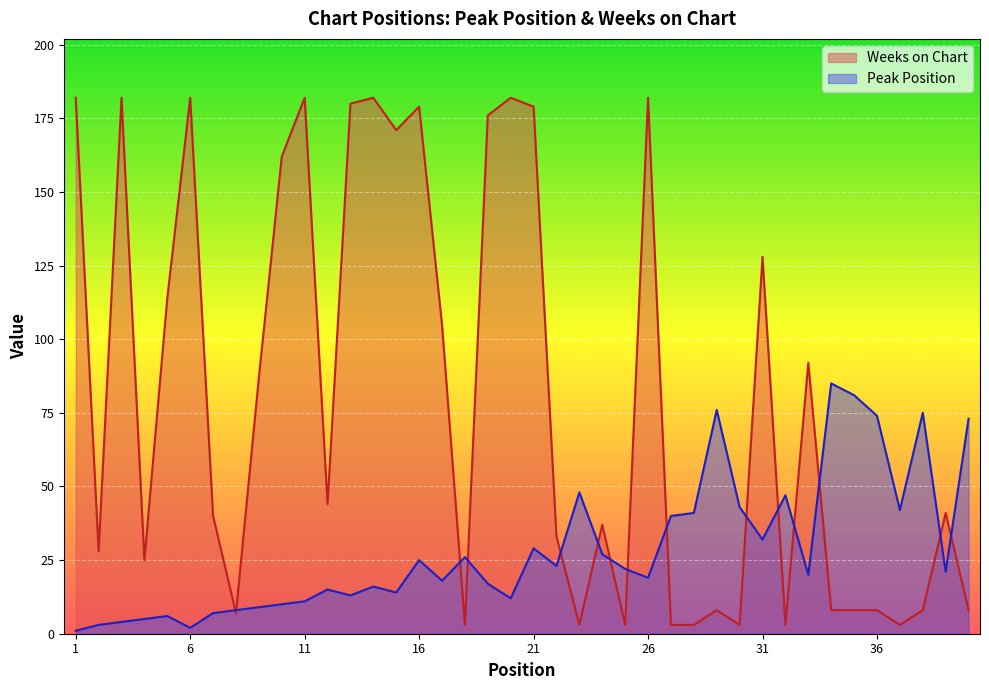

The value of Peak Position at 32 is 47. True or false?

True